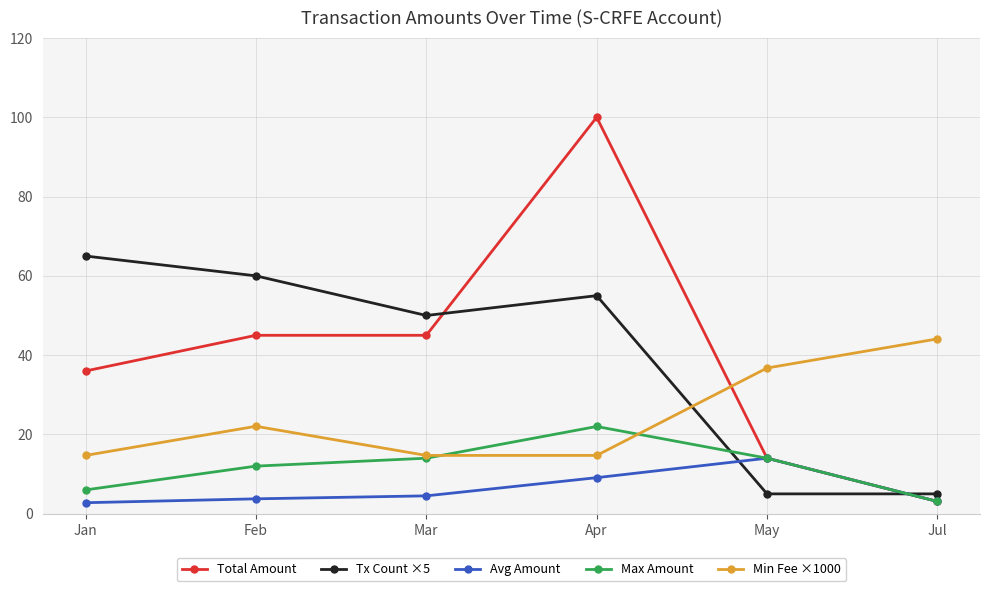

What is the difference between the Total Amount values at Feb and Apr?

55.0